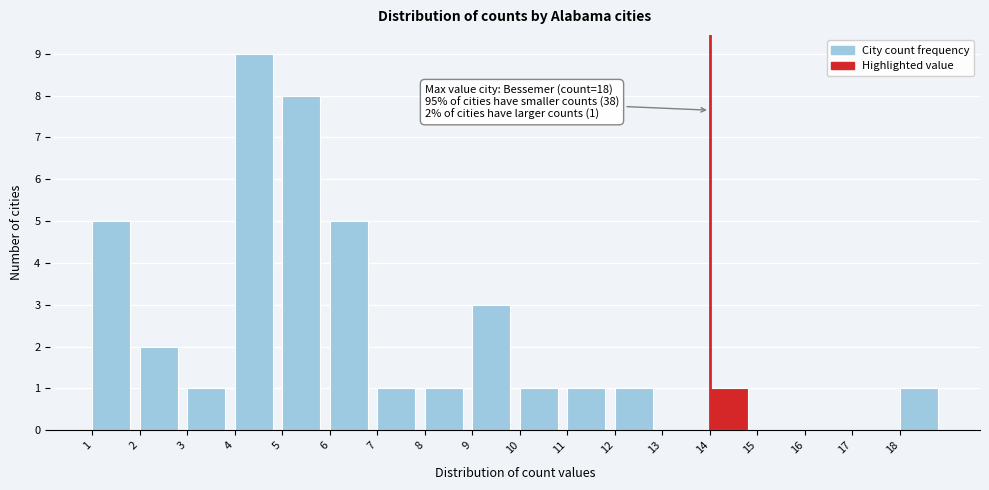

Over which range of the x-axis is the bar tallest?

4 to 5